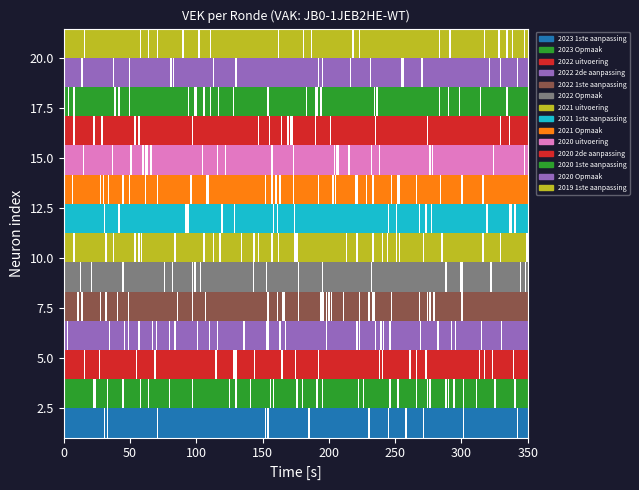

Reading left to right, what are all the values shown in this chart?

3066	11829	9554	10714	10714	19307	18582	18928	18191	16785	17946	17946	17946	17946